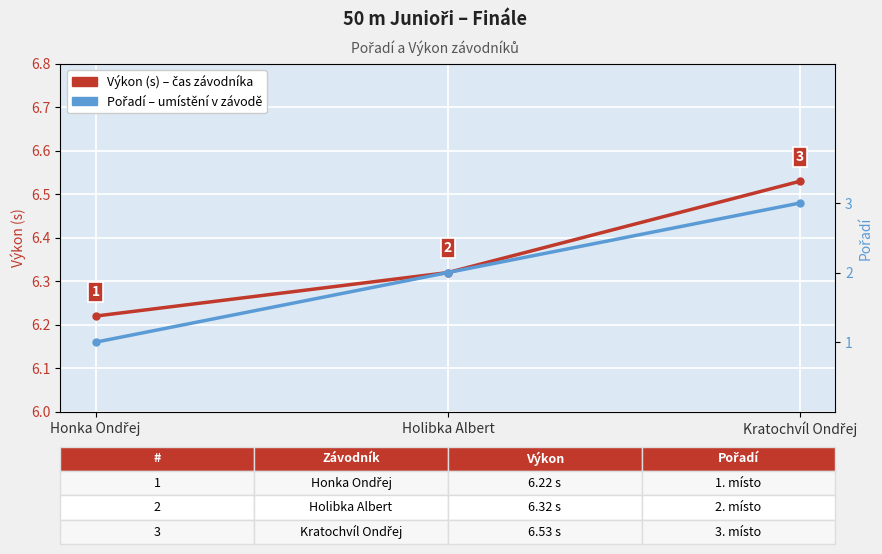

Reading left to right, list all the values displayed in this chart.

Výkon (s): Honka Ondřej=6.2	Holibka Albert=6.3	Kratochvíl Ondřej=6.5
Pořadí: Honka Ondřej=1.0	Holibka Albert=2.0	Kratochvíl Ondřej=3.0